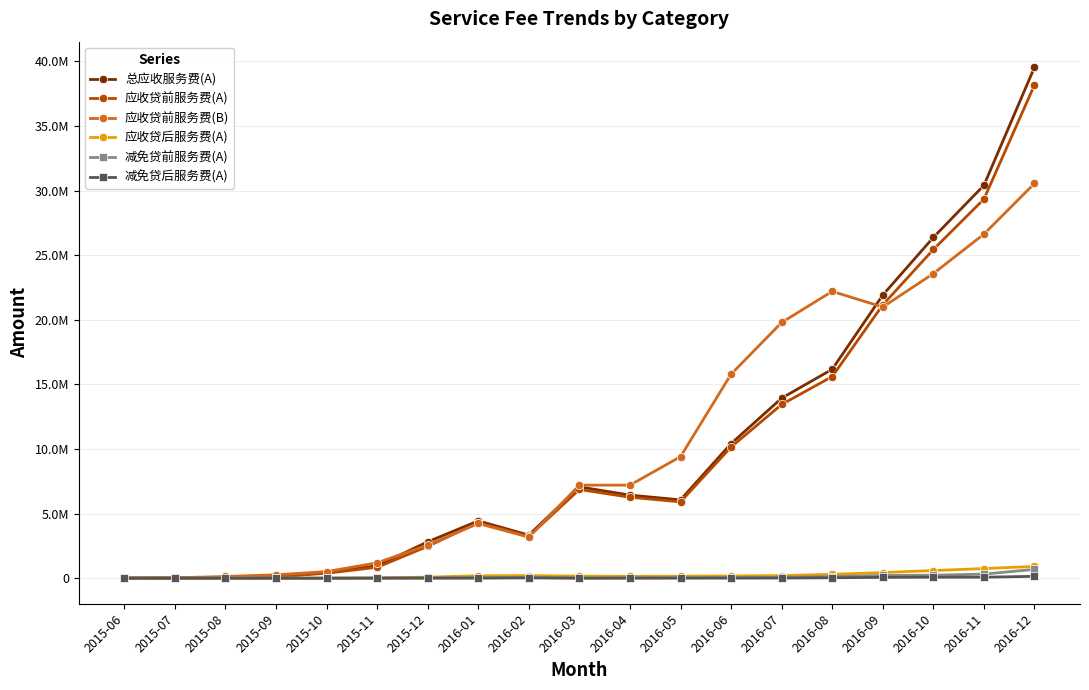

Is this an area chart (filled region under the line)?

No